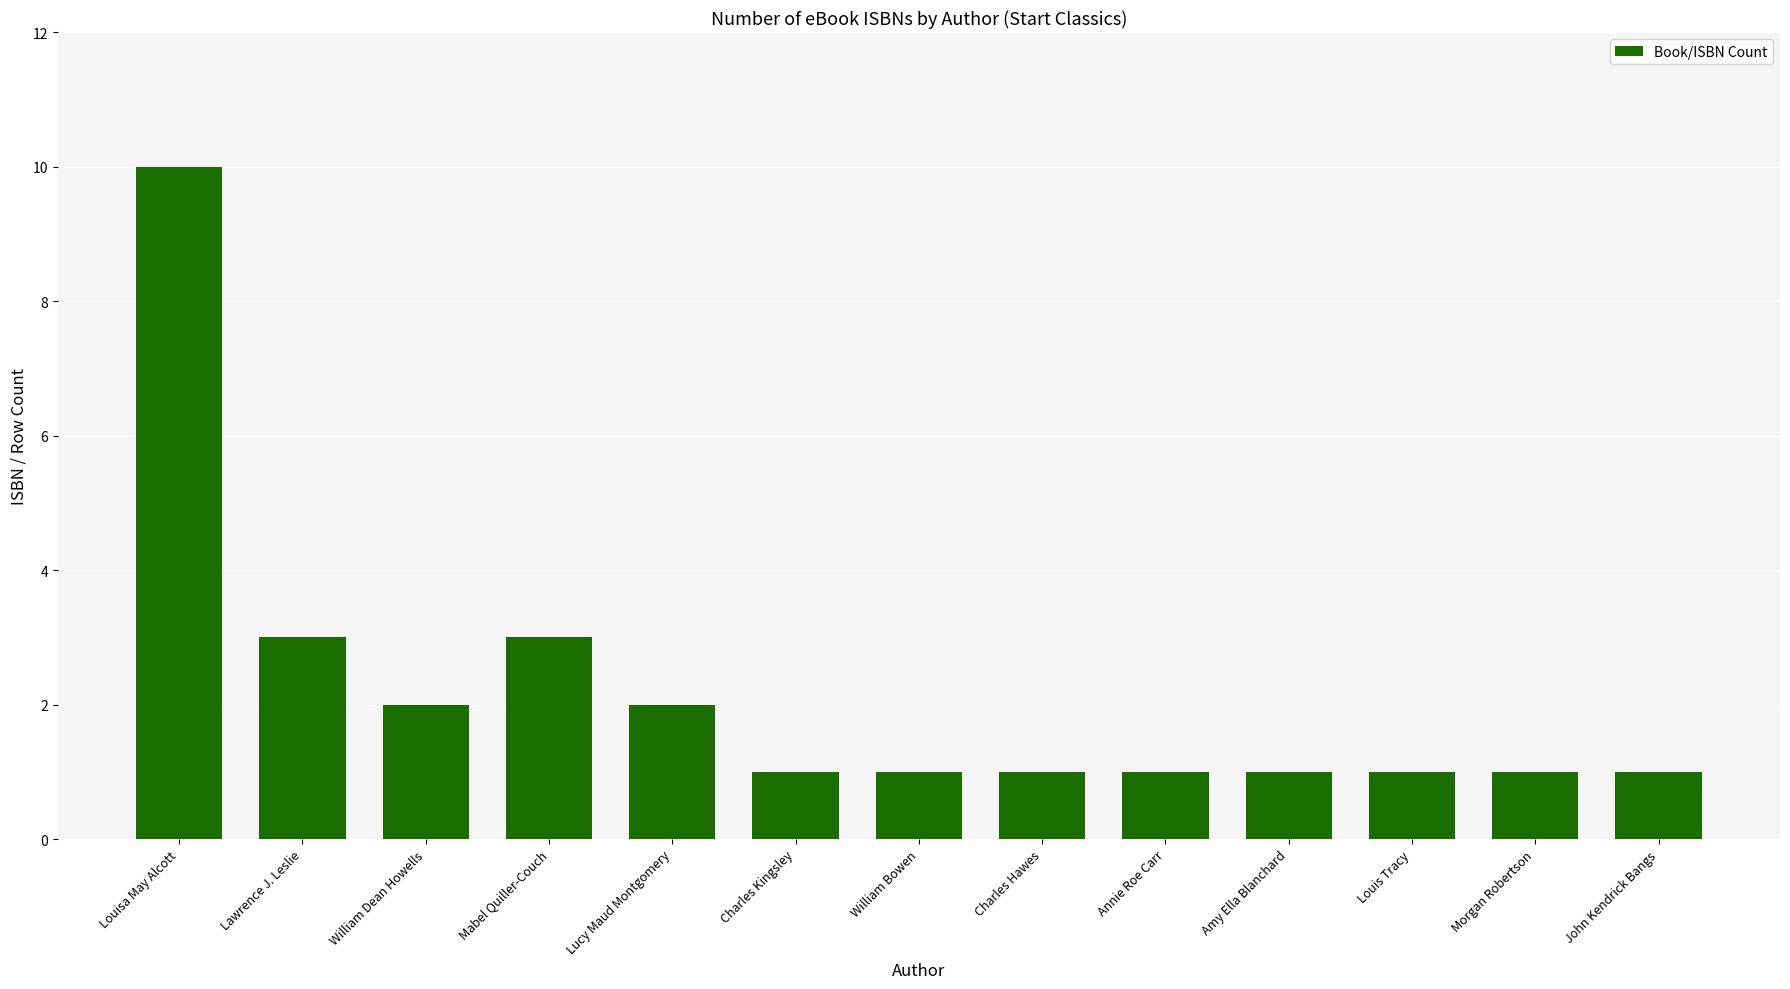

Reading left to right, list all the values displayed in this chart.

Louisa May Alcott=10	Lawrence J. Leslie=3	William Dean Howells=2	Mabel Quiller-Couch=3	Lucy Maud Montgomery=2	Charles Kingsley=1	William Bowen=1	Charles Hawes=1	Annie Roe Carr=1	Amy Ella Blanchard=1	Louis Tracy=1	Morgan Robertson=1	John Kendrick Bangs=1